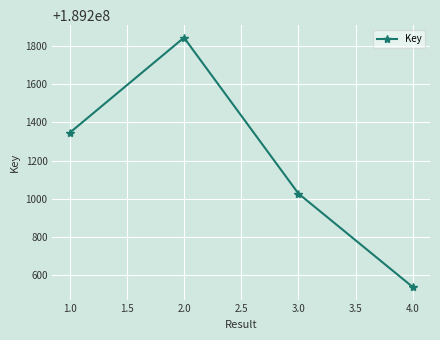

What is the label of the 4th point from the left?

4.0